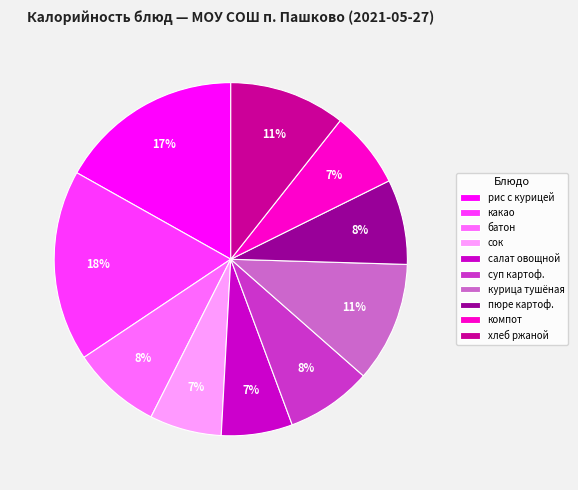

Between хлеб ржаной and салат овощной, which is larger?

хлеб ржаной